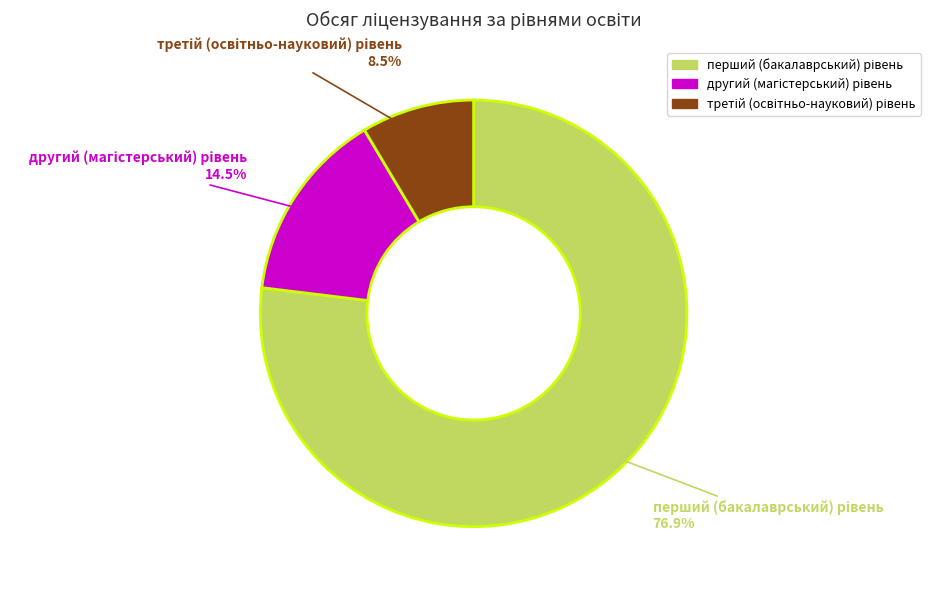

To the nearest percent, what is the difference between the largest and smallest slice percentages?

68%